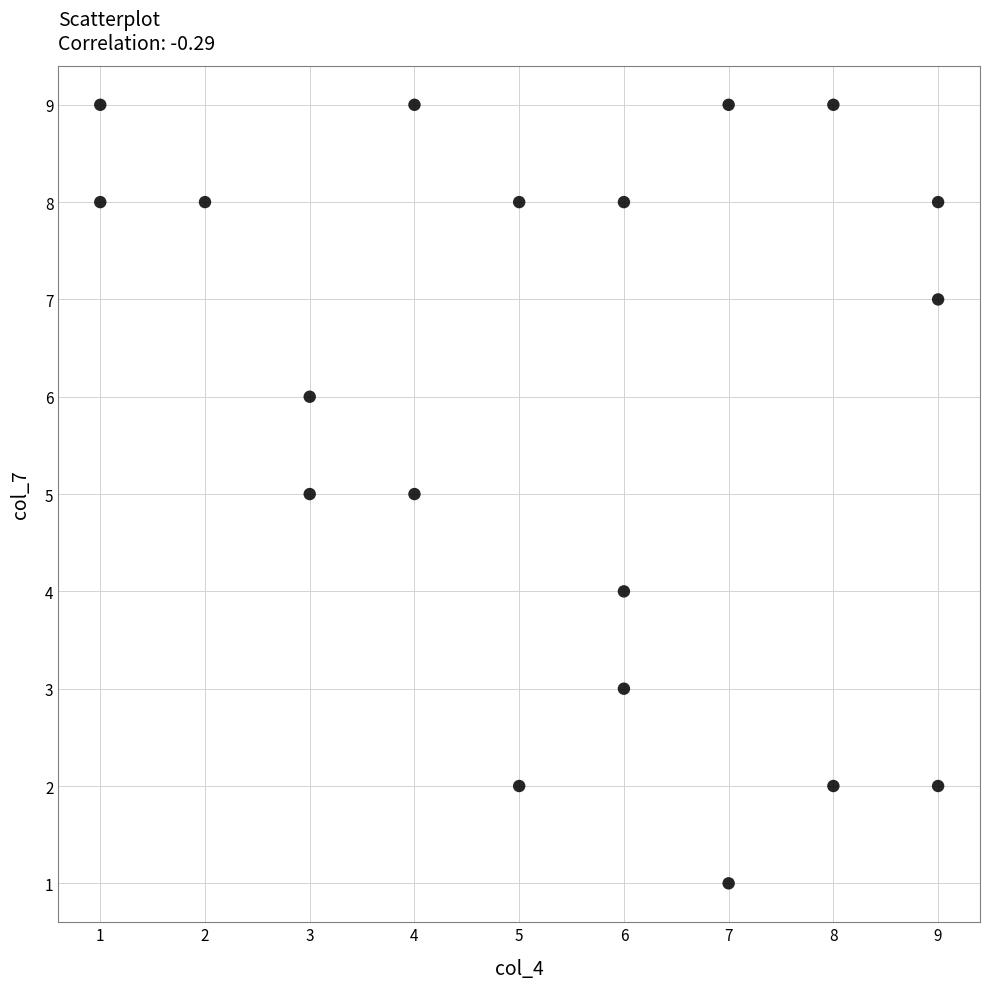

What is the range of X values (max minus min)?

8